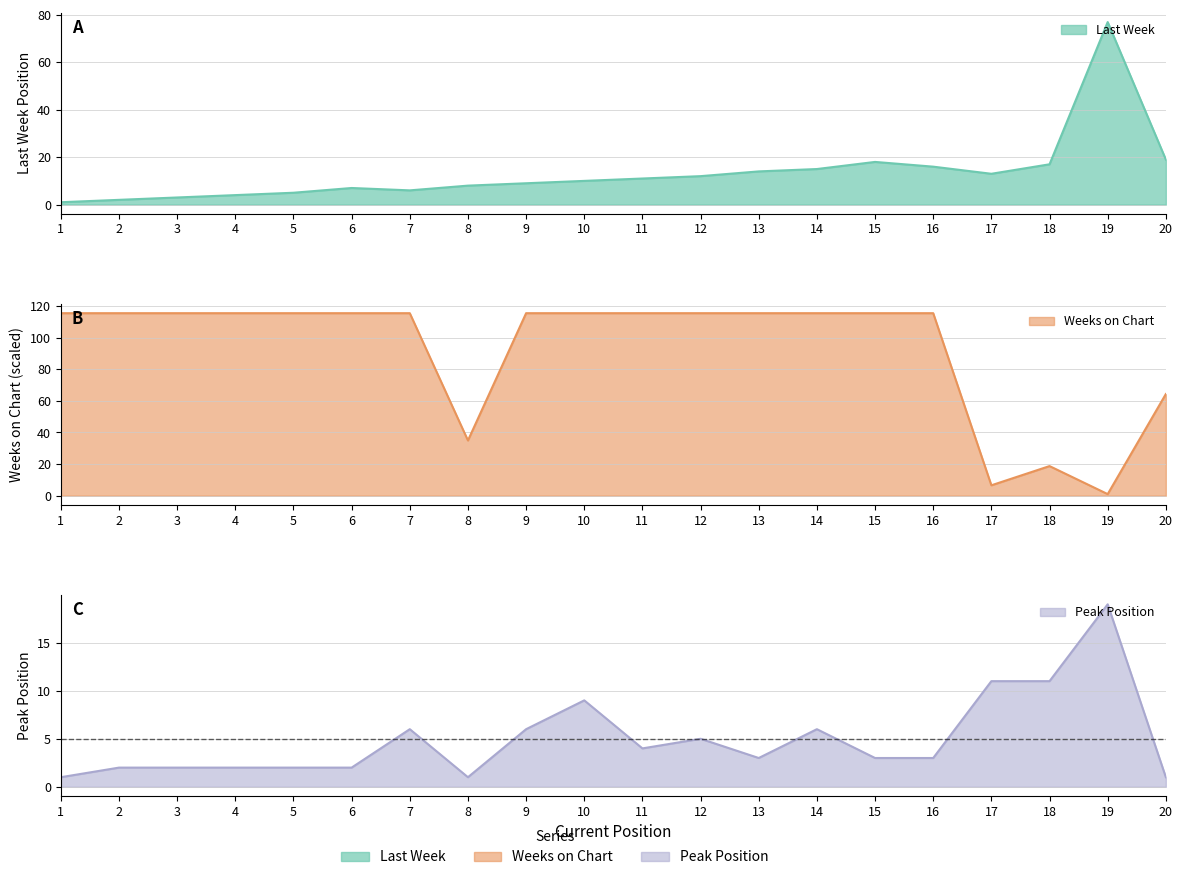

What is the value of the Weeks on Chart point at the 12th from the left?

115.5